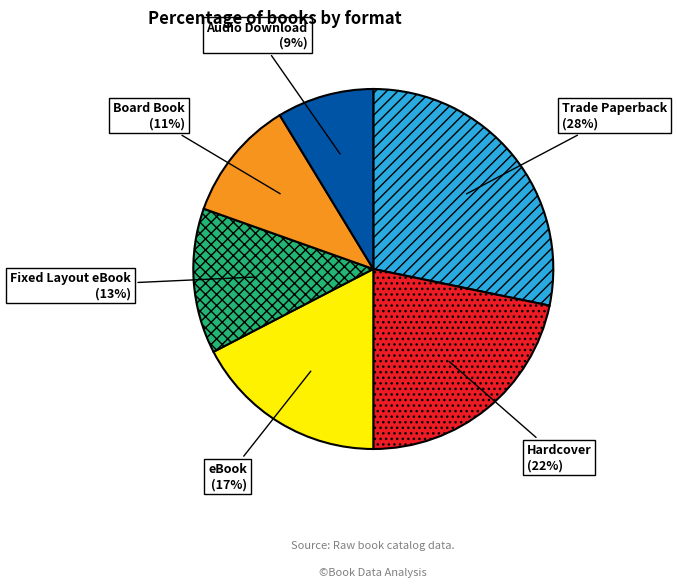

To the nearest percent, what is the difference between the Fixed Layout eBook and Trade Paperback slice percentages?

15%